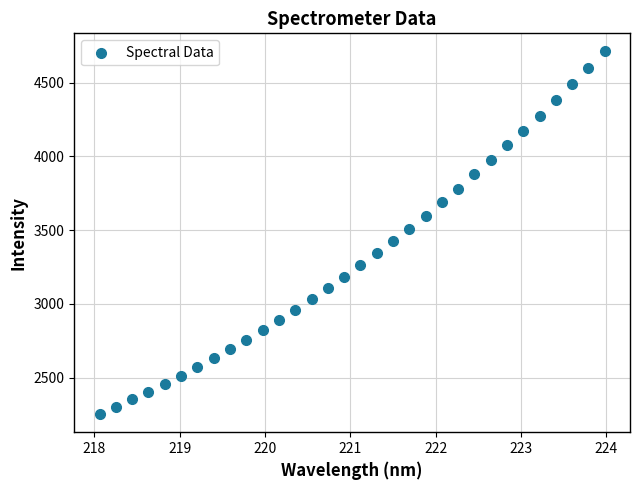

What Y value in the scatter plot is closest to 3482?

3509.6